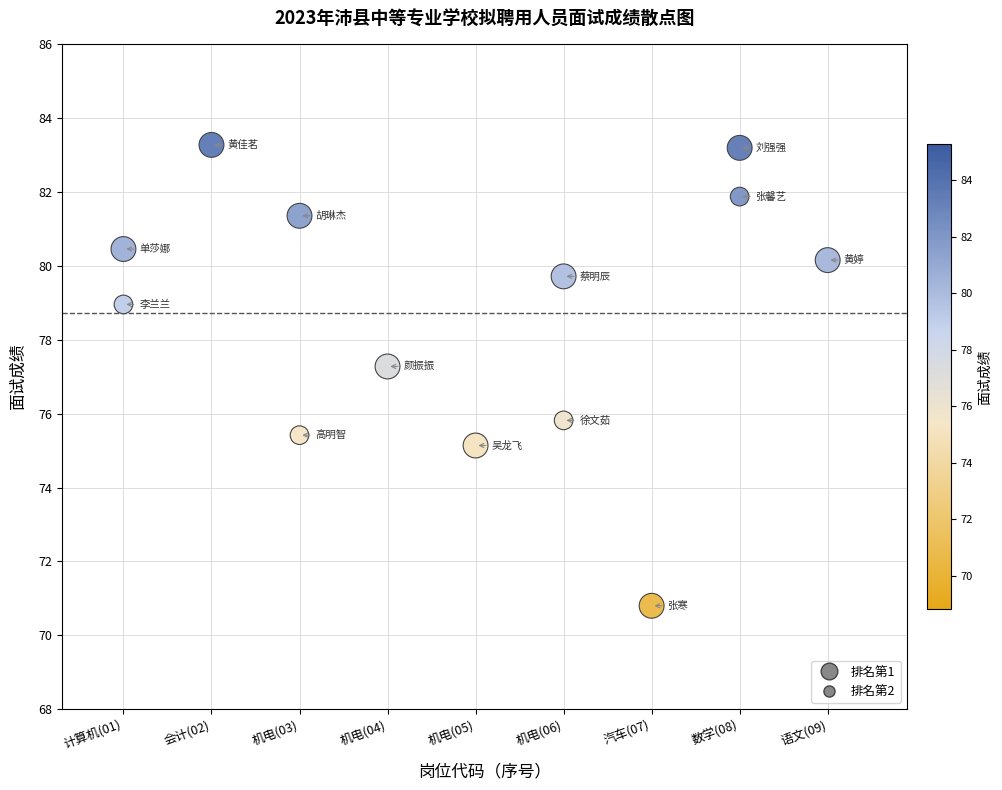

What is the range of X values (max minus min)?

8.0